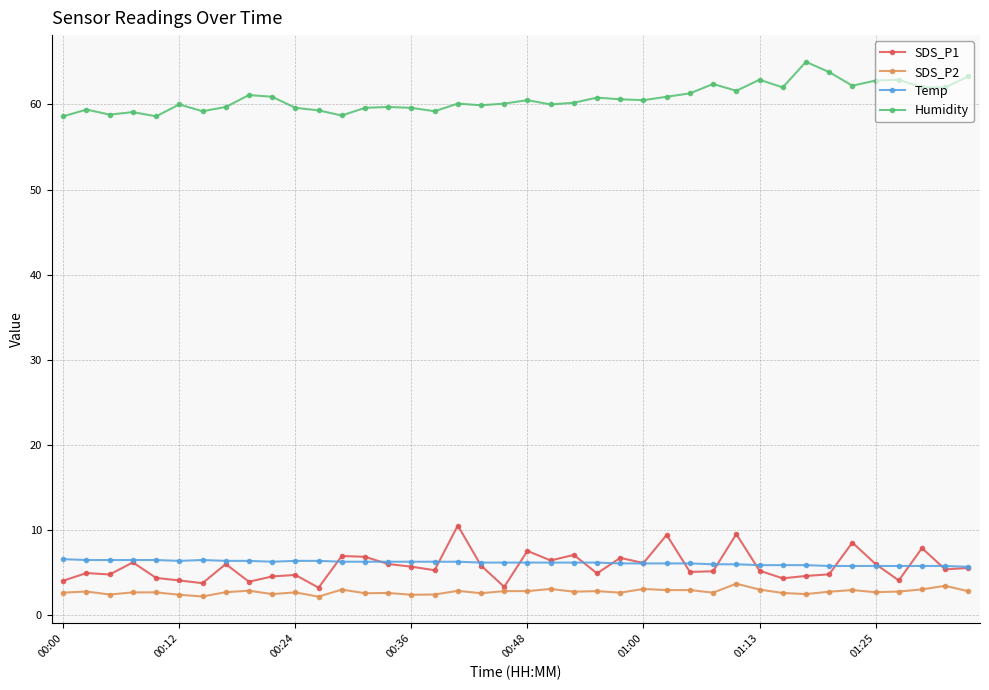

At how many categories does at least one series exceed 43?

40